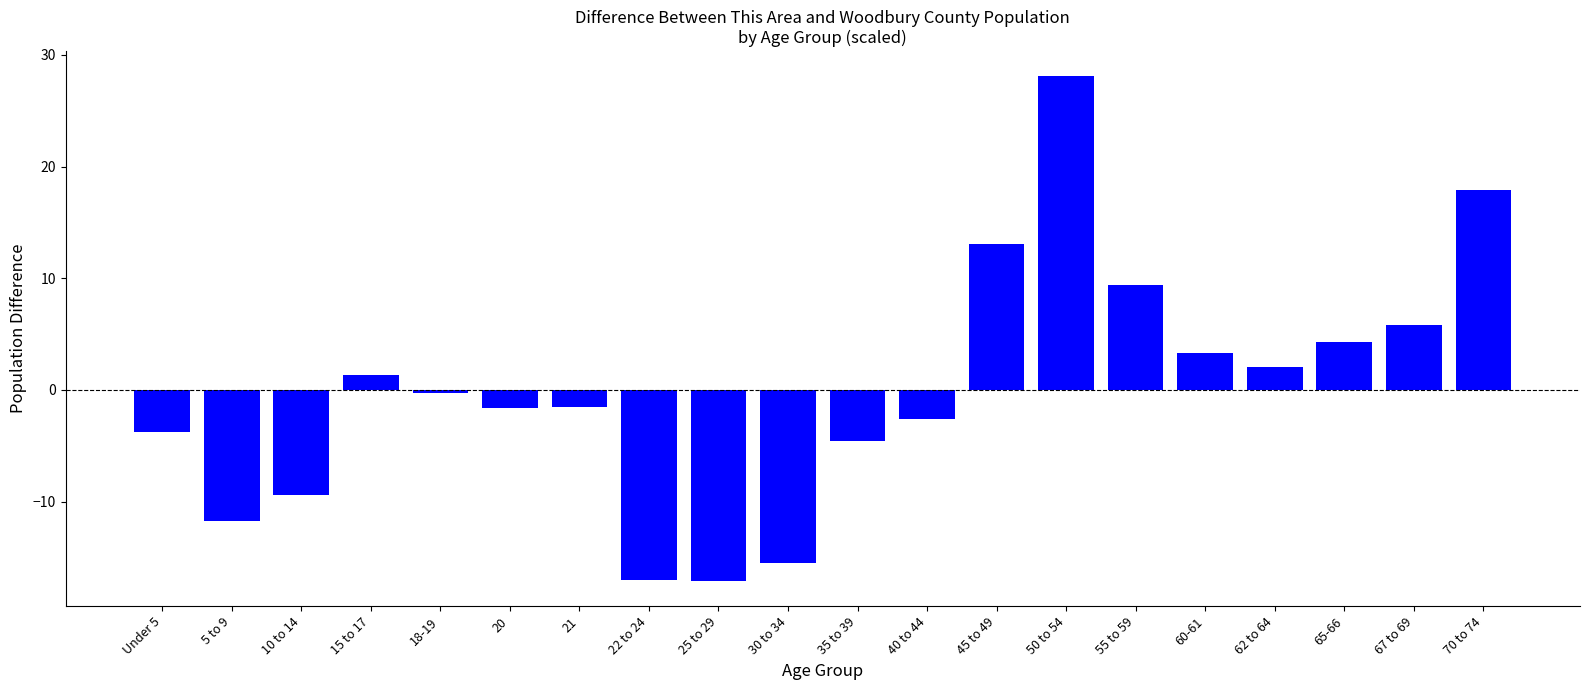

What position from the right is 65-66?

3